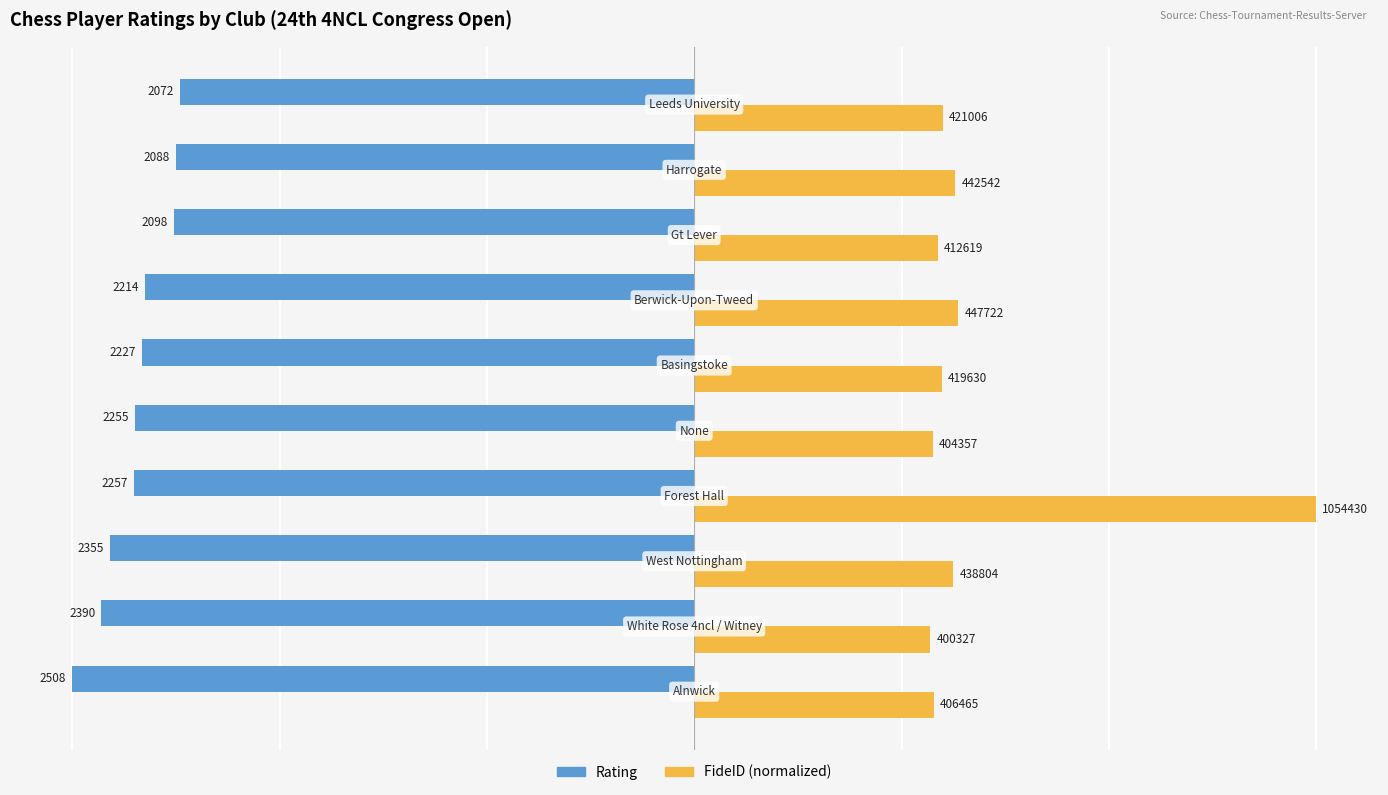

Which series has the widest spread of values?

FideID (normalized)